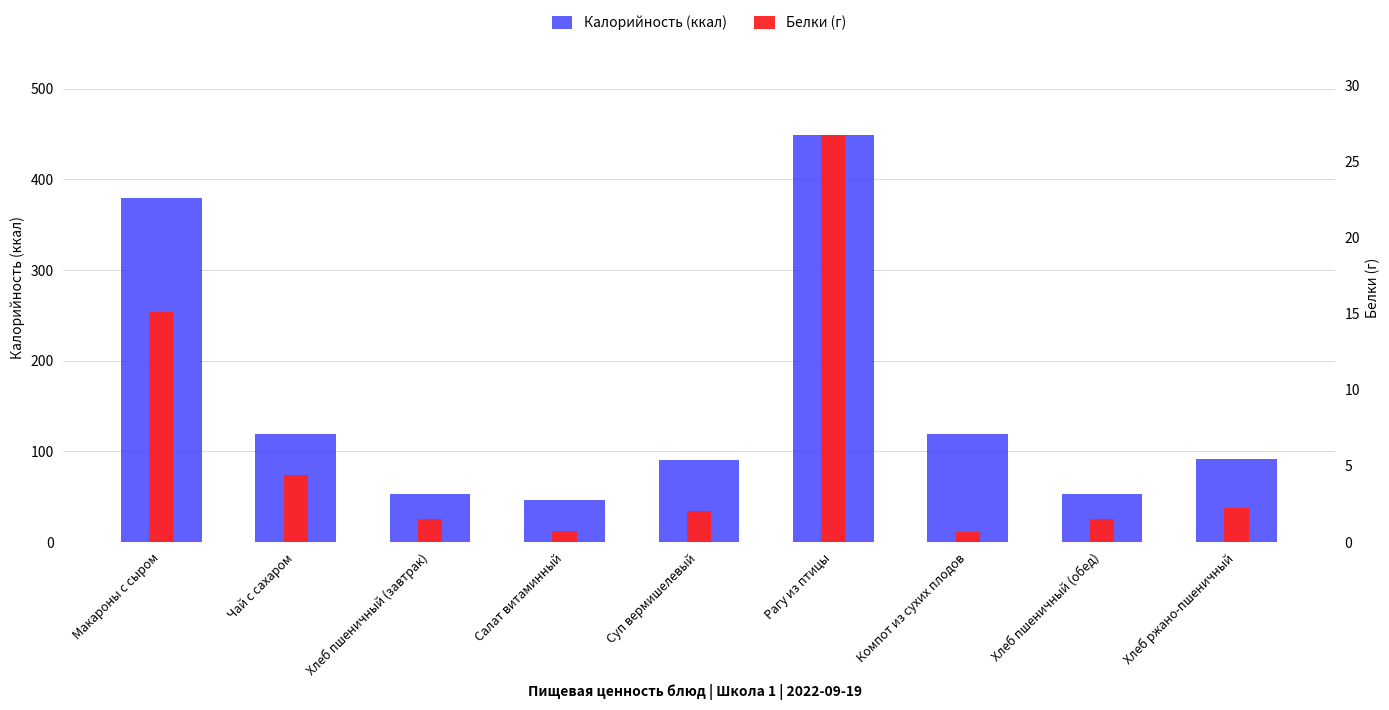

True or false: Калорийность (ккал) has a value of 49.0 at Чай с сахаром.

False